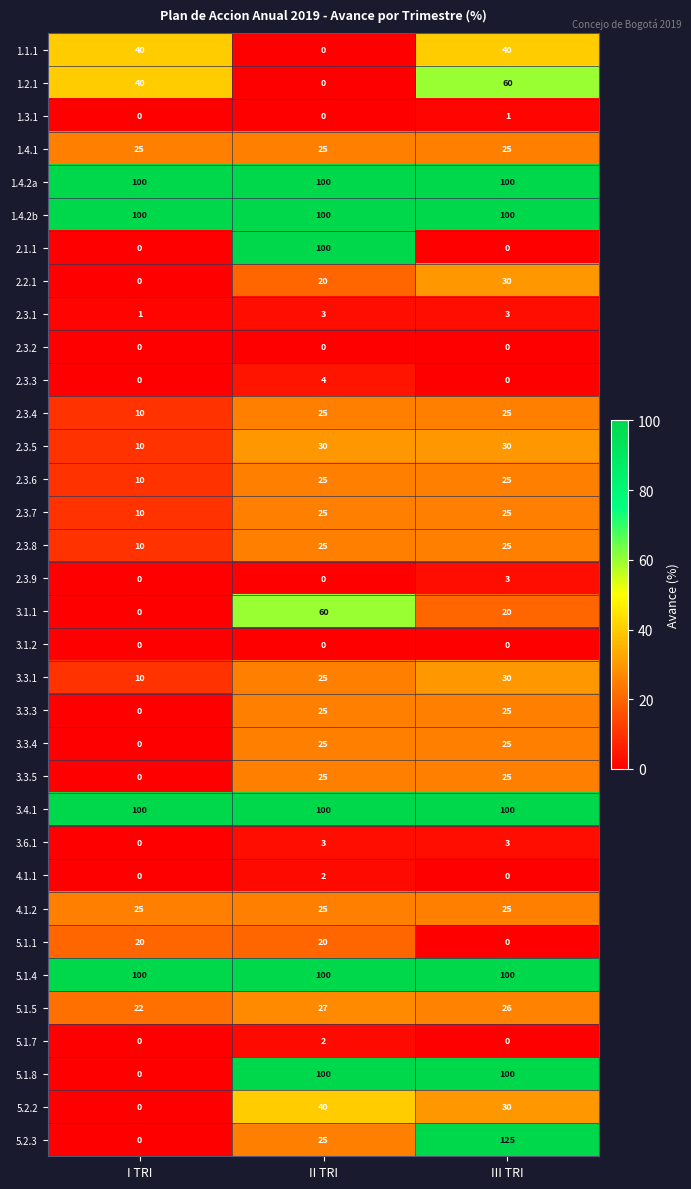

The value of 3.3.1 at II TRI is 8. True or false?

False